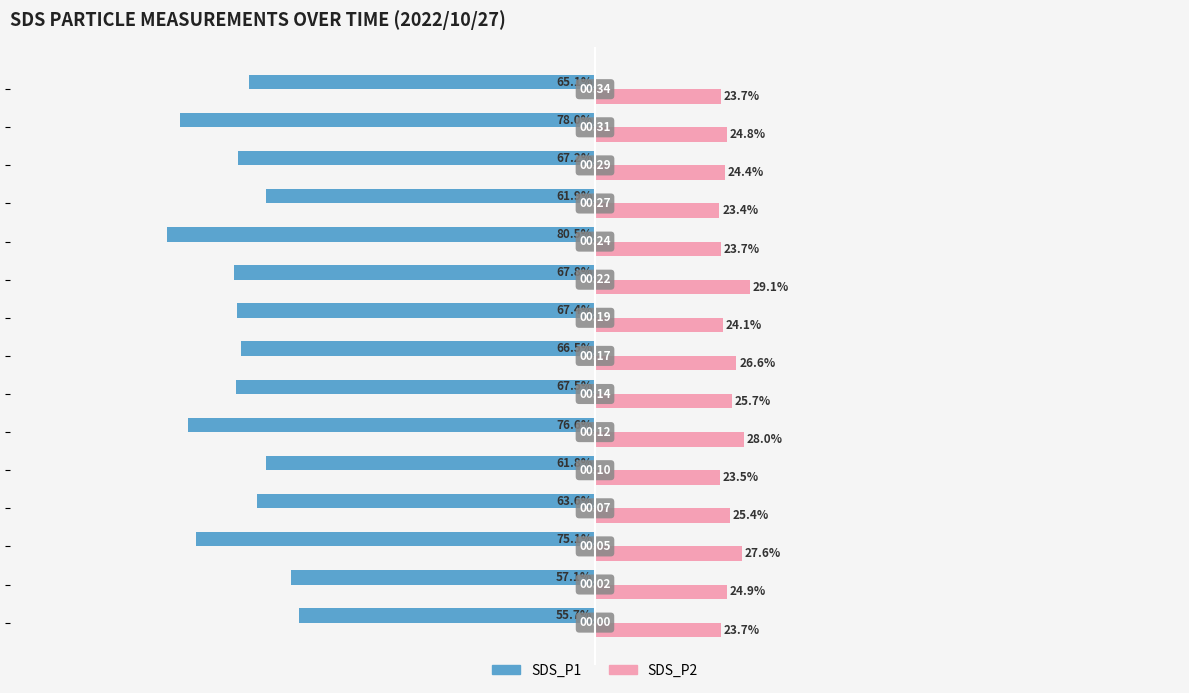

Which series has the widest spread of values?

SDS_P1